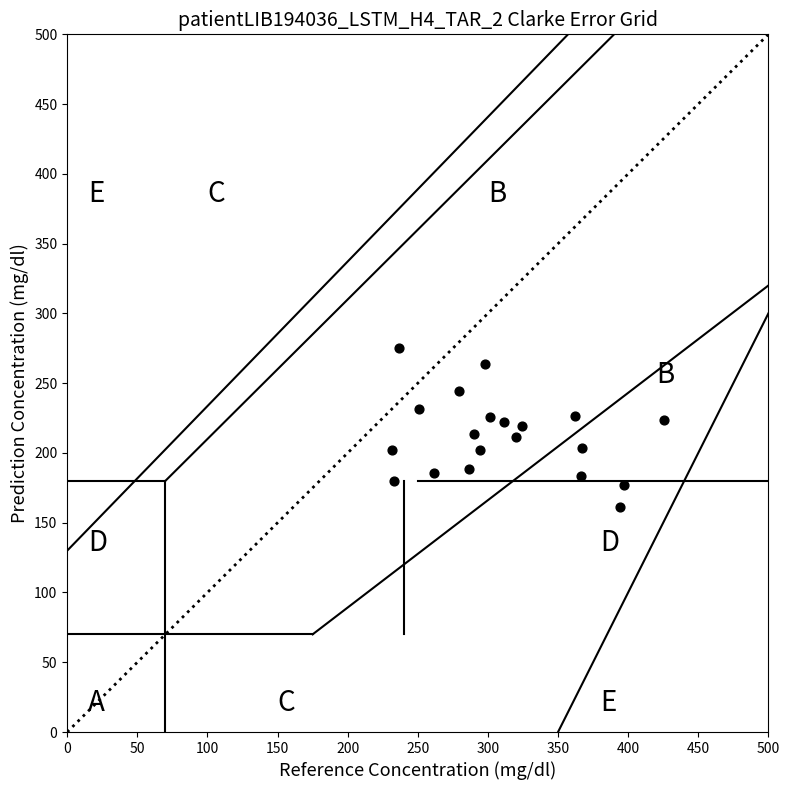

What is the range of X values (max minus min)?

194.1